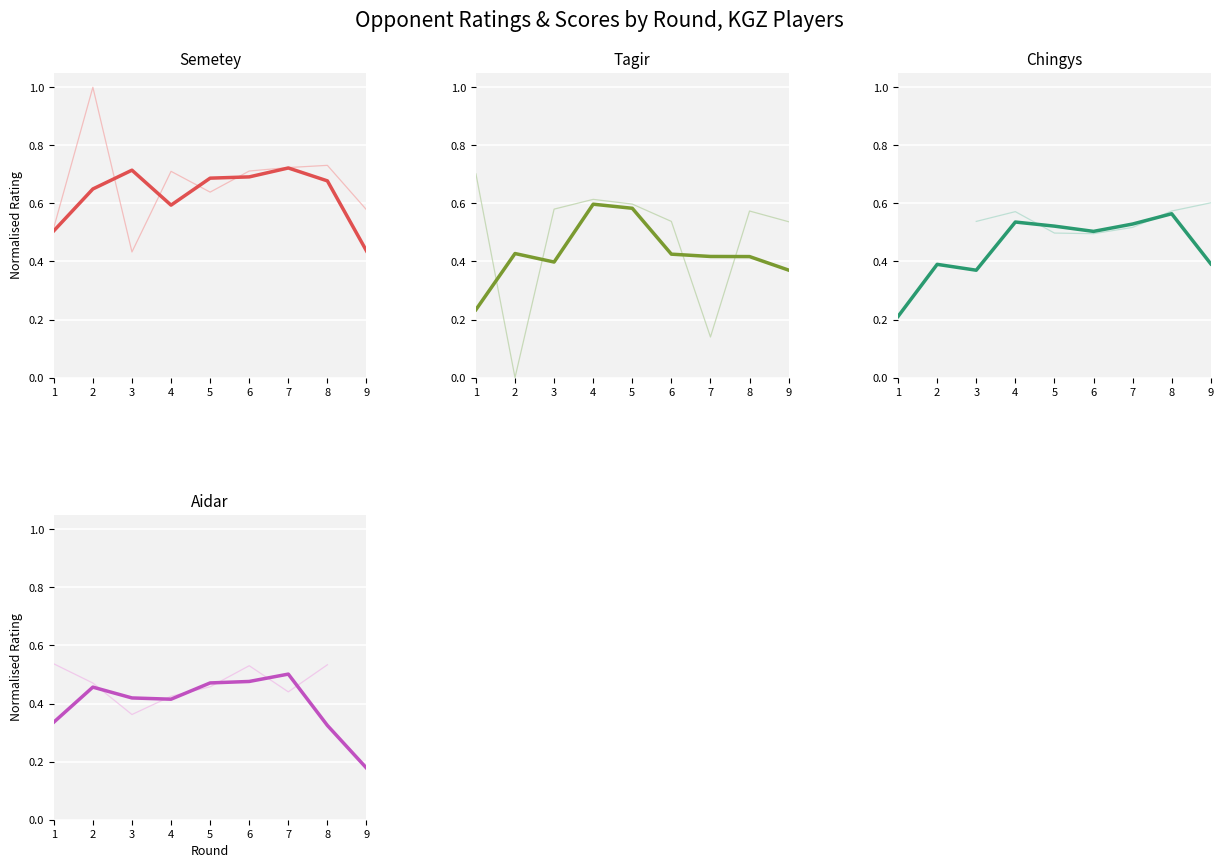

What is the difference between the second highest and second lowest values in the FM Tologontegin Semetey series?

0.2